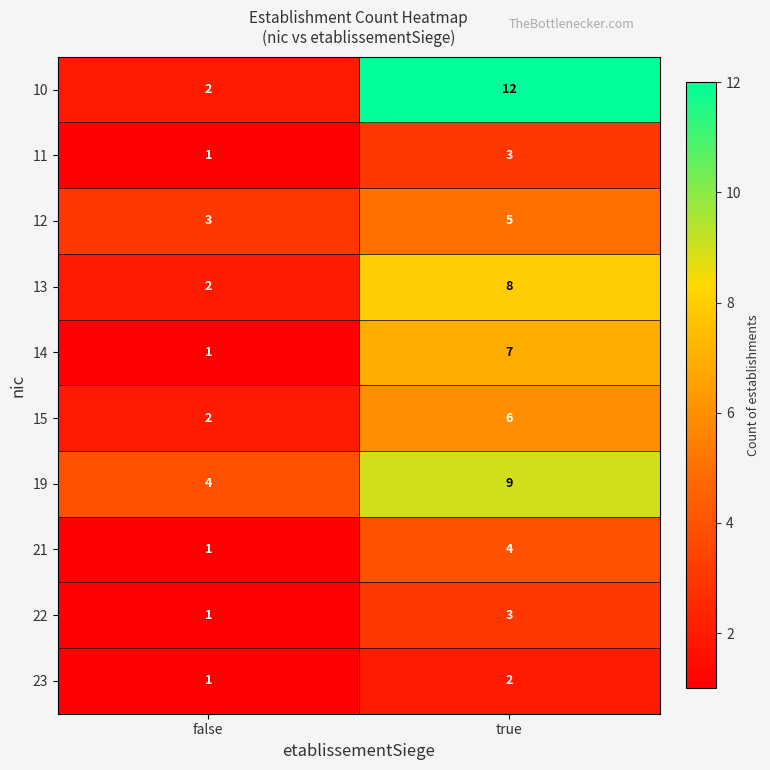

At which label is 12 closest to 4?

false